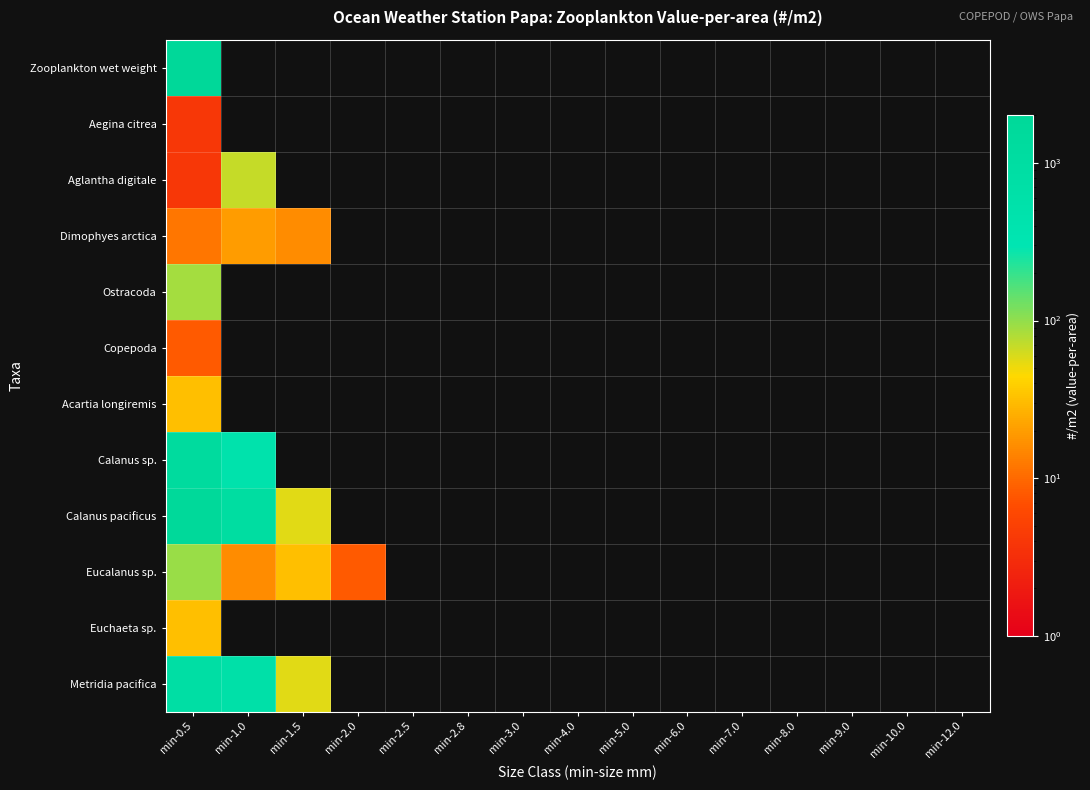

Which has a higher value, min-7.0 or min-9.0?

min-7.0